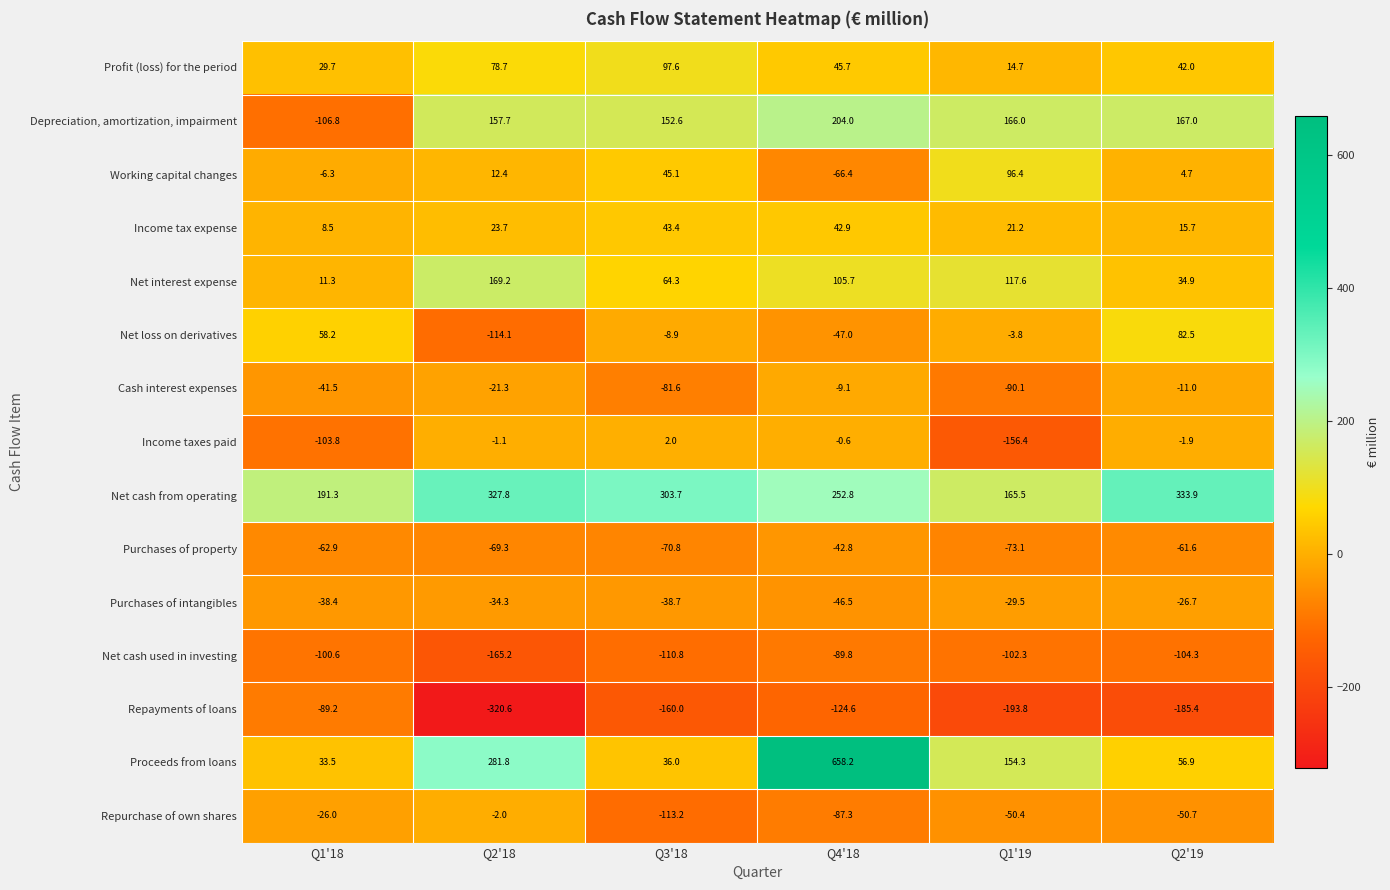

What is the average value of the Net cash from operating series?

262.5